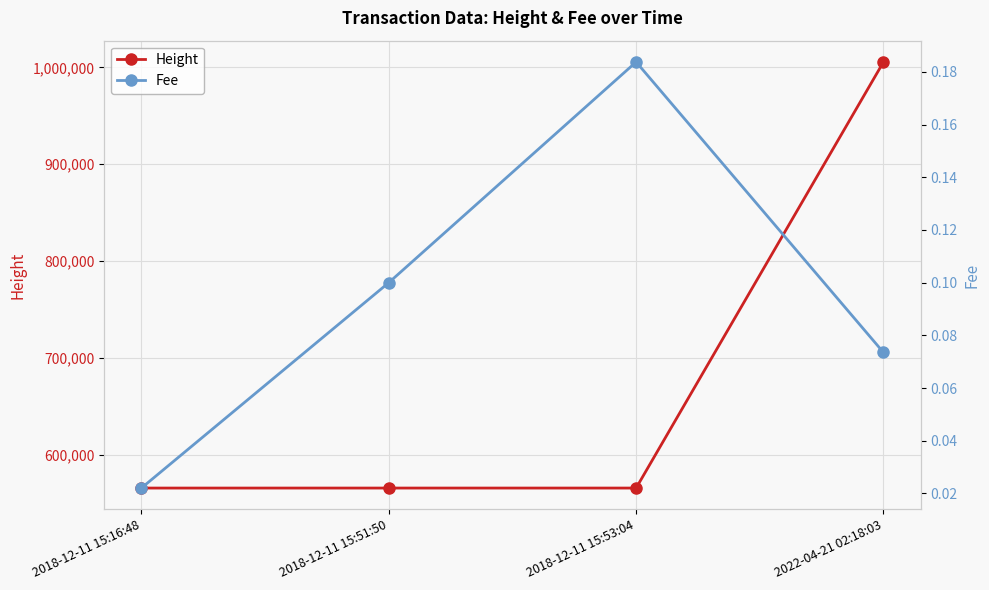

What is the average value of the Height series?

675636.5